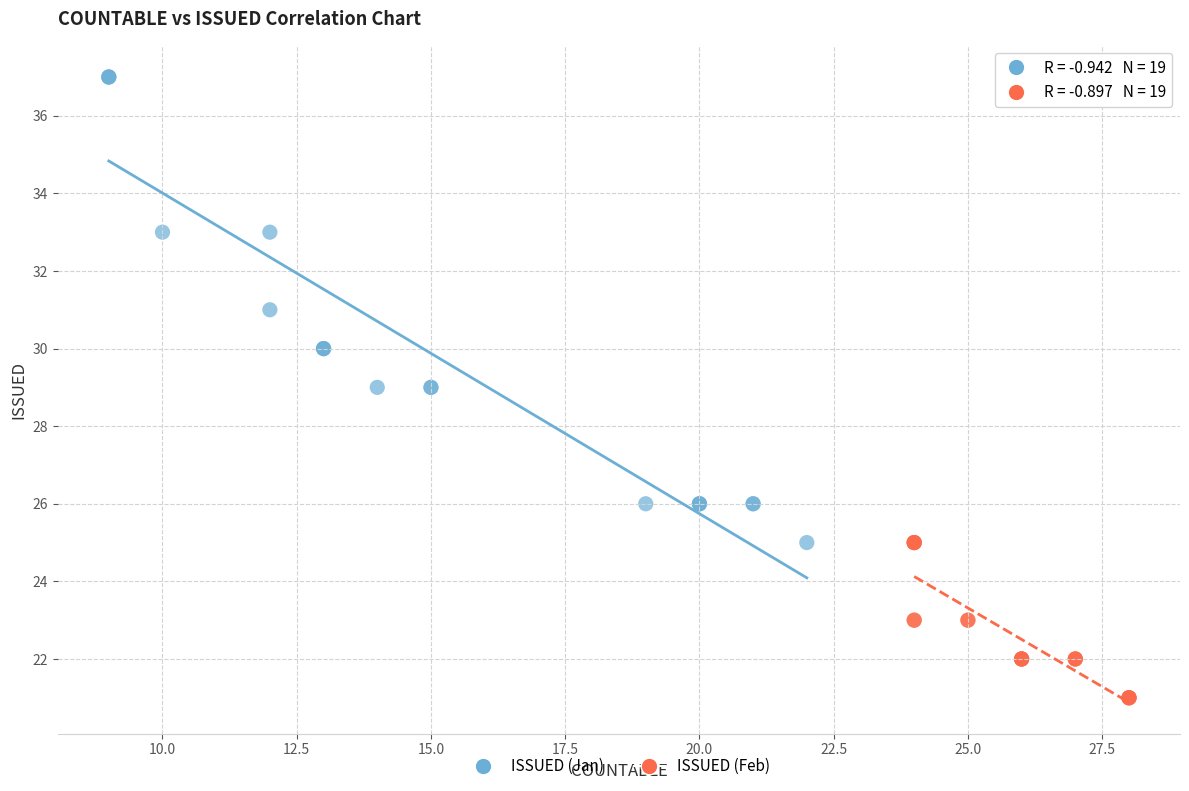

Which series contains the lowest Y value?

ISSUED (Feb)